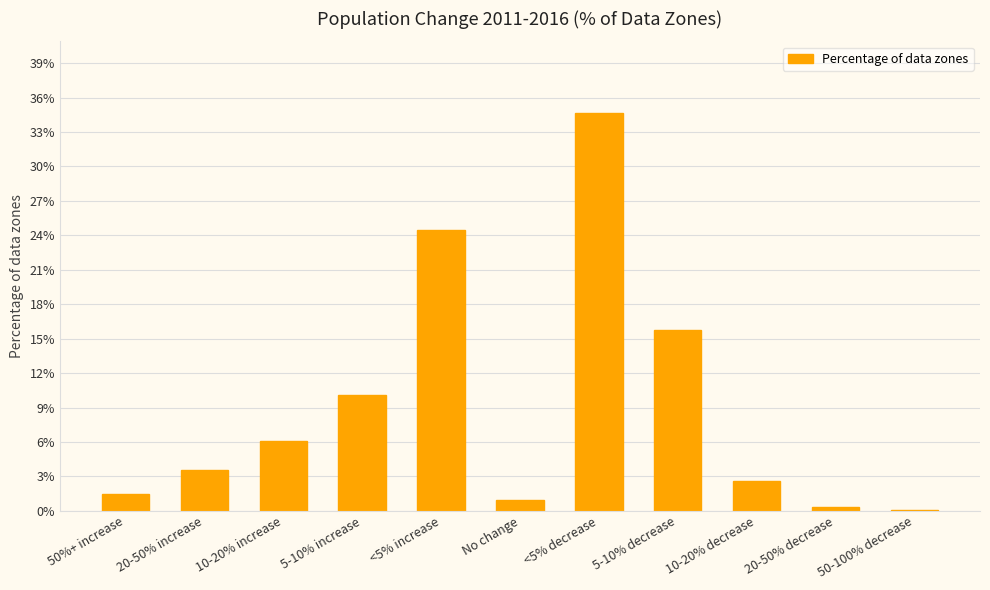

What is the sum of all values?

100.0